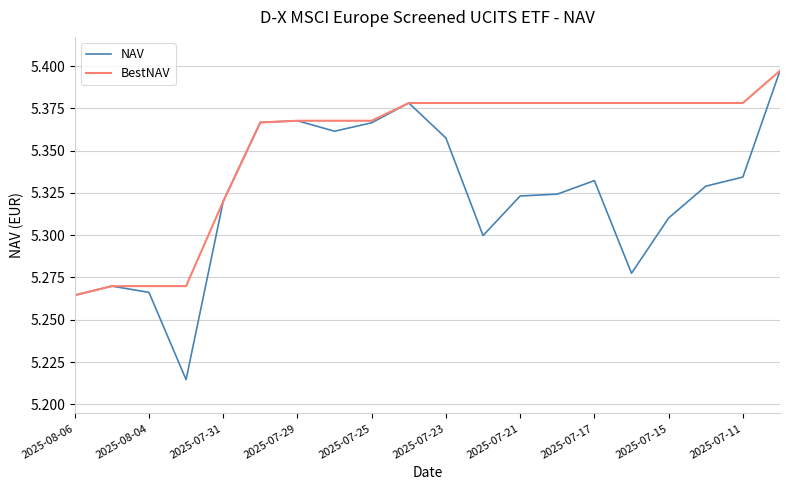

List the series in order of their overall mean, lowest first.

NAV, BestNAV